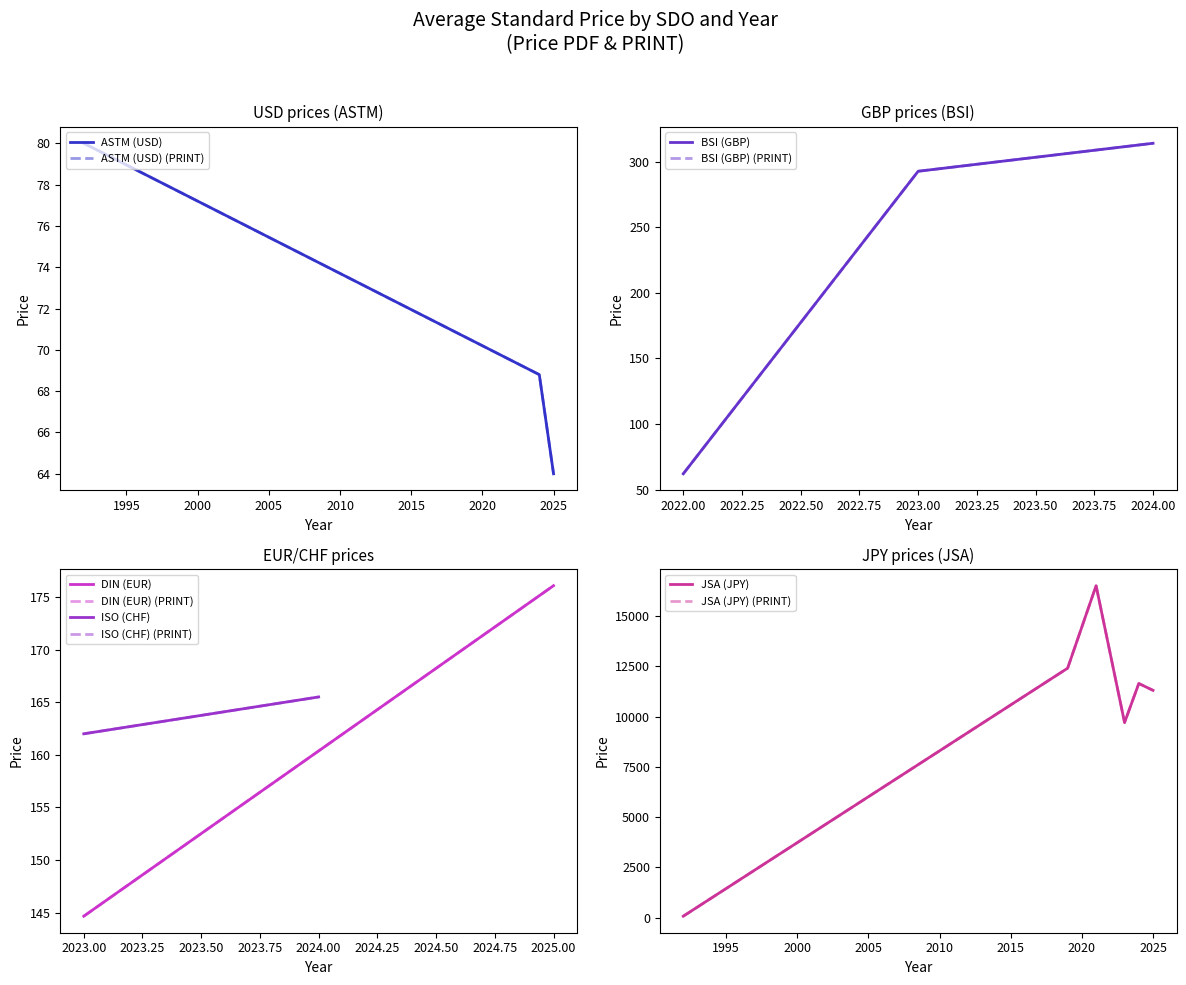

True or false: Price (PRINT) and Price (PDF) intersect in this chart.

False